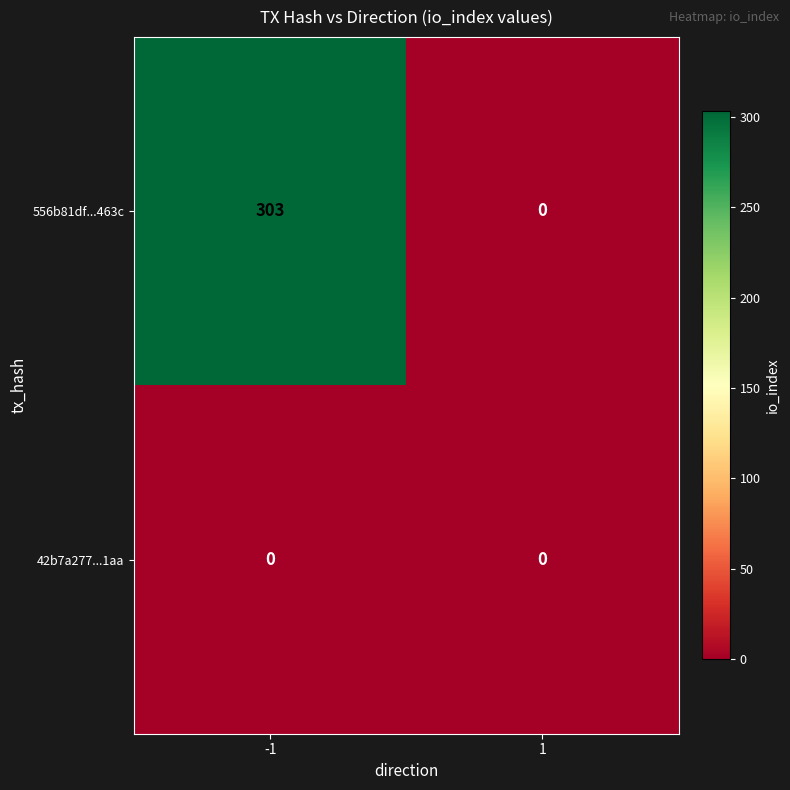

What is the difference between the 556b81df...463c values at -1 and 1?

303